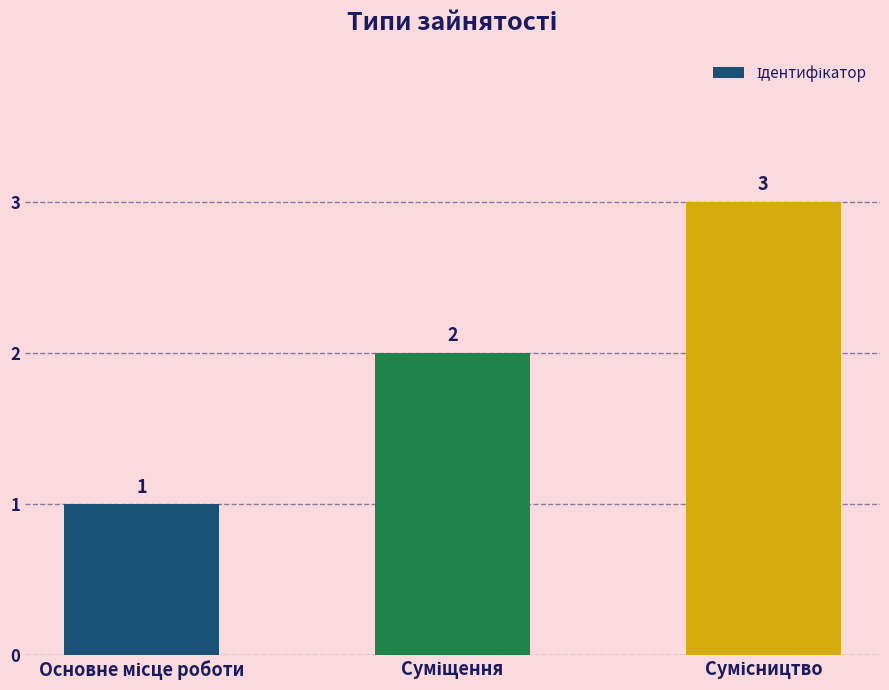

Reading left to right, extract all data points from this chart.

1	2	3